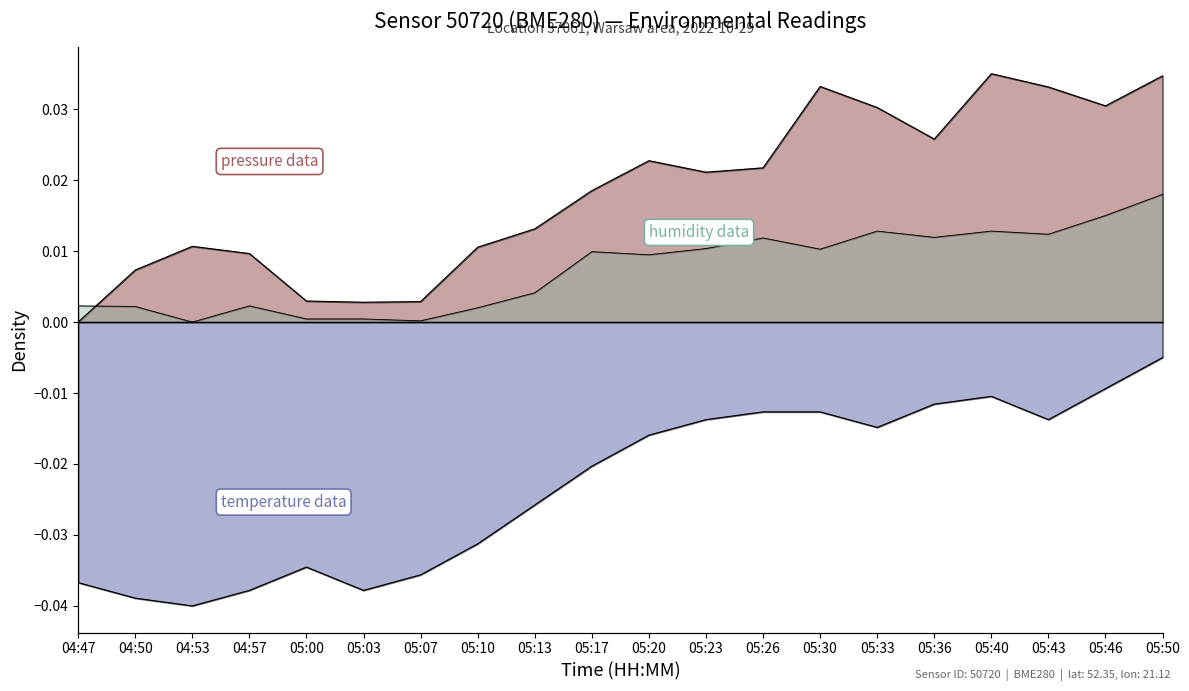

Reading right to left, extract all data points from this chart.

pressure: 05:50=0.0	05:46=0.0	05:43=0.0	05:40=0.0	05:36=0.0	05:33=0.0	05:30=0.0	05:26=0.0	05:23=0.0	05:20=0.0	05:17=0.0	05:13=0.0	05:10=0.0	05:07=0.0	05:03=0.0	05:00=0.0	04:57=0.0	04:53=0.0	04:50=0.0	04:47=0.0
temperature: 05:50=-0.0	05:46=-0.0	05:43=-0.0	05:40=-0.0	05:36=-0.0	05:33=-0.0	05:30=-0.0	05:26=-0.0	05:23=-0.0	05:20=-0.0	05:17=-0.0	05:13=-0.0	05:10=-0.0	05:07=-0.0	05:03=-0.0	05:00=-0.0	04:57=-0.0	04:53=-0.0	04:50=-0.0	04:47=-0.0
humidity: 05:50=0.0	05:46=0.0	05:43=0.0	05:40=0.0	05:36=0.0	05:33=0.0	05:30=0.0	05:26=0.0	05:23=0.0	05:20=0.0	05:17=0.0	05:13=0.0	05:10=0.0	05:07=0.0	05:03=0.0	05:00=0.0	04:57=0.0	04:53=0.0	04:50=0.0	04:47=0.0